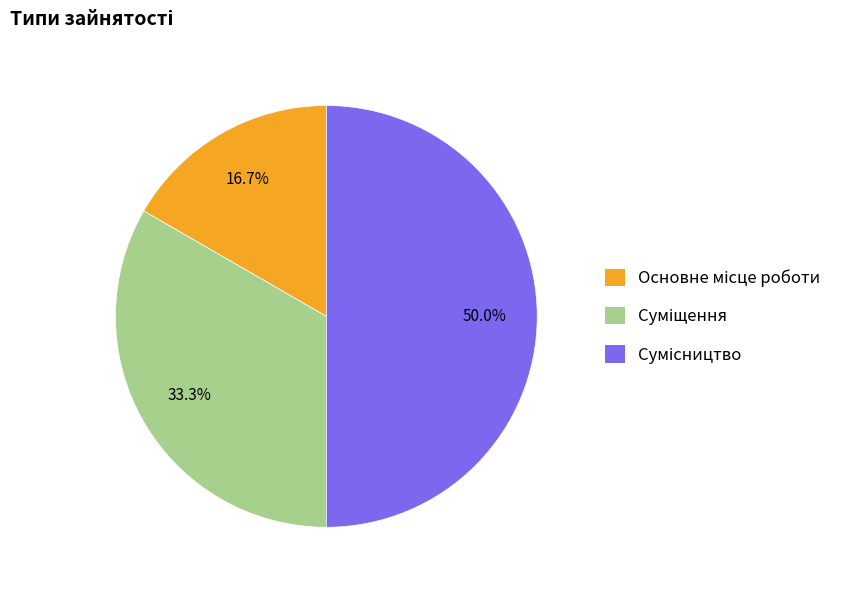

To the nearest percent, what is the average slice percentage?

33%